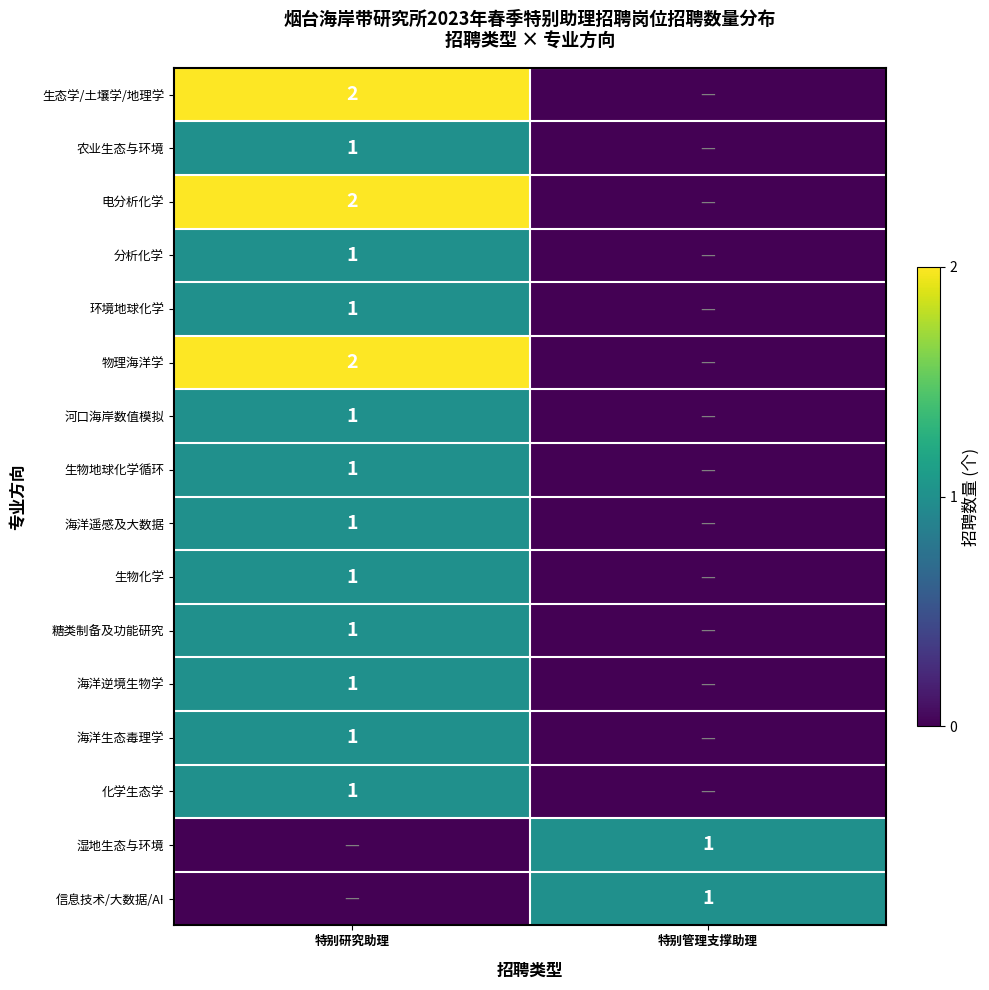

At how many categories does at least one series exceed 1?

1